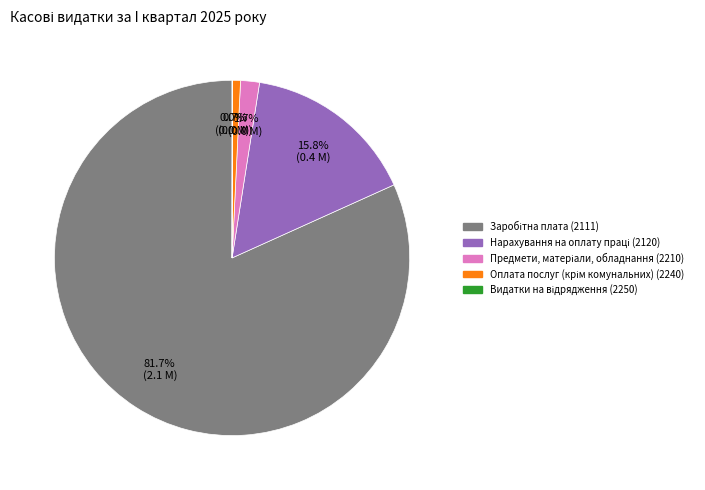

Is there any slice that represents more than half of the pie?

Yes